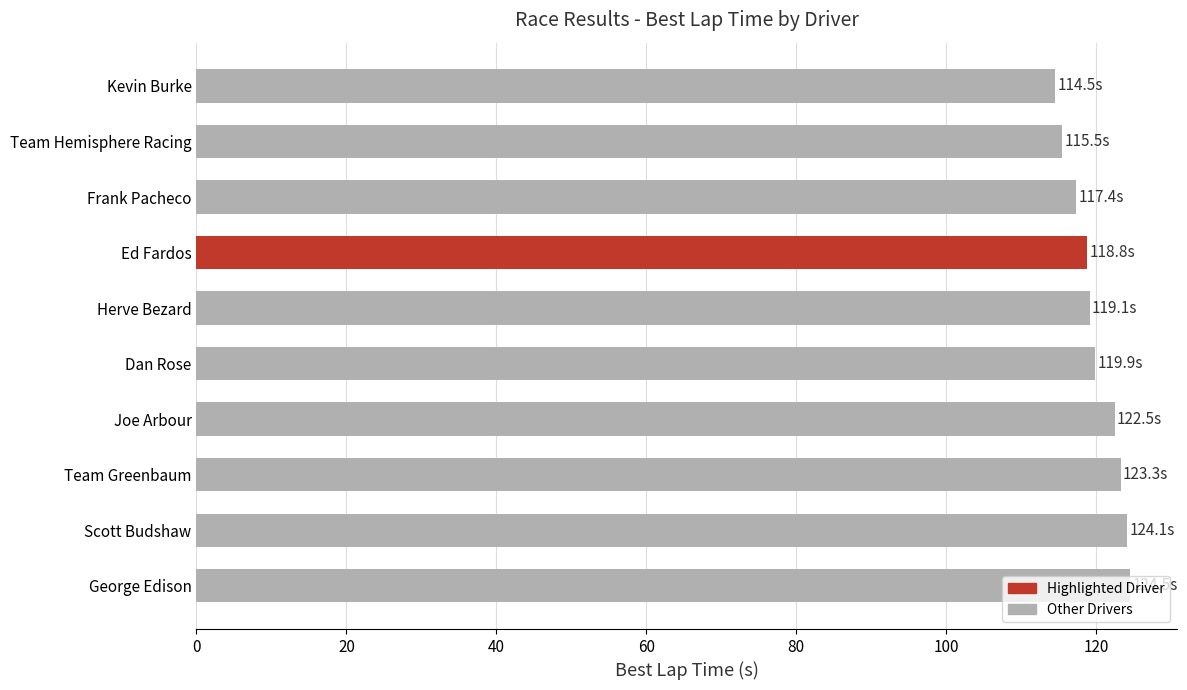

What is the smallest value displayed?

114.5